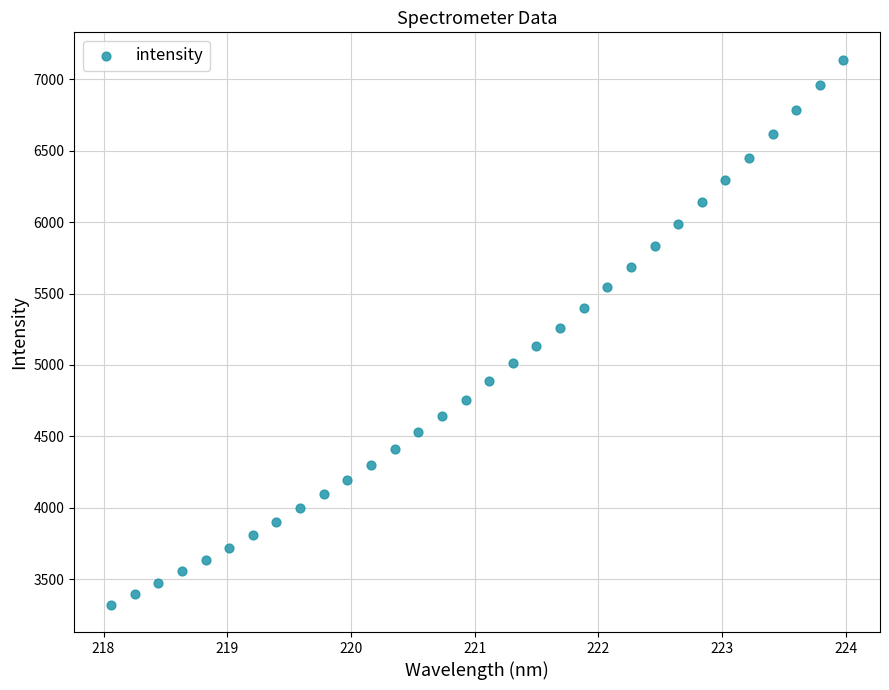

What is the range of Y values (max minus min)?

3816.1